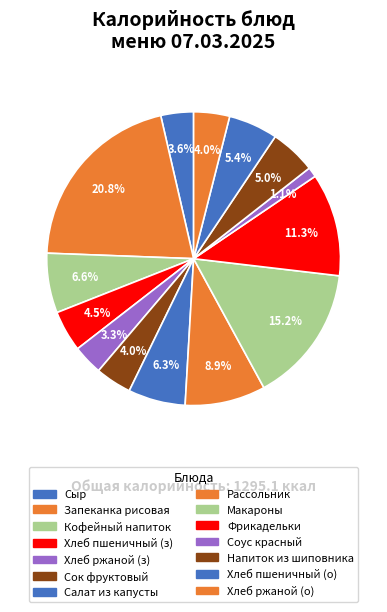

Count the number of slices in the pie.

14